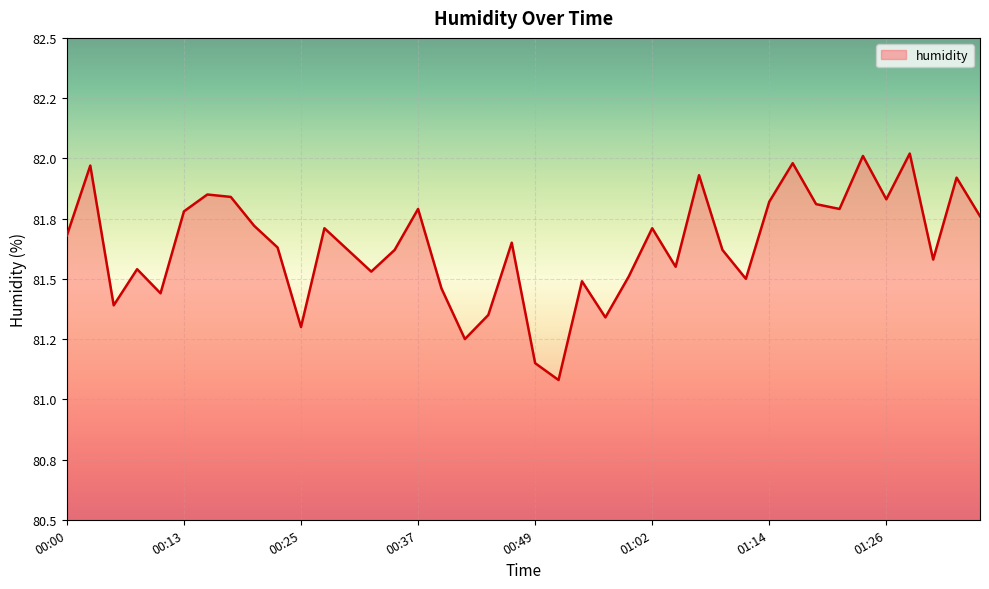

Does the chart display data point markers on the line(s)?

No